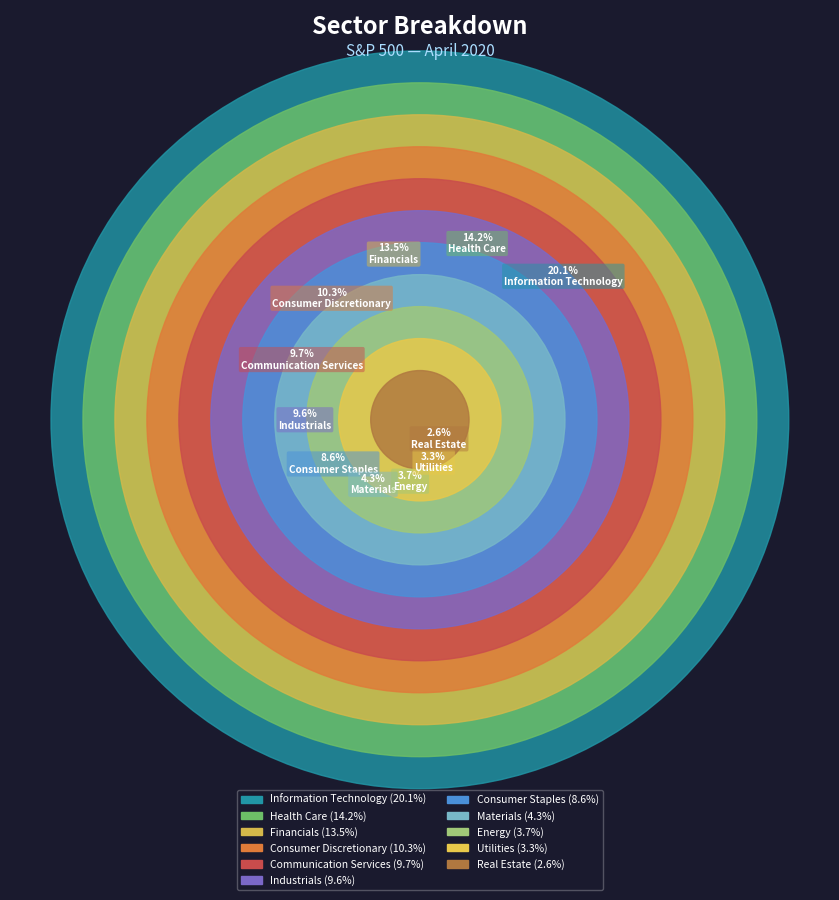

What portion of the pie excludes Communication Services?

90.3%